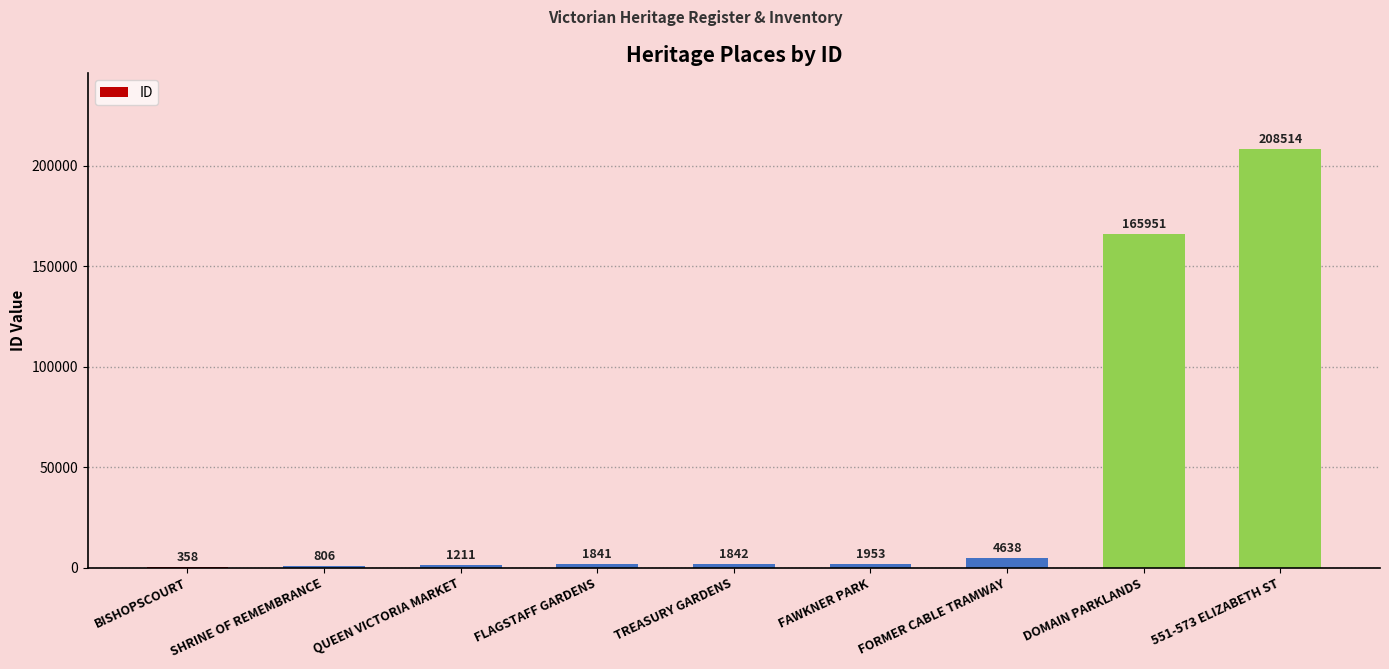

What value does the data have at TREASURY GARDENS, to the nearest 10?

1840